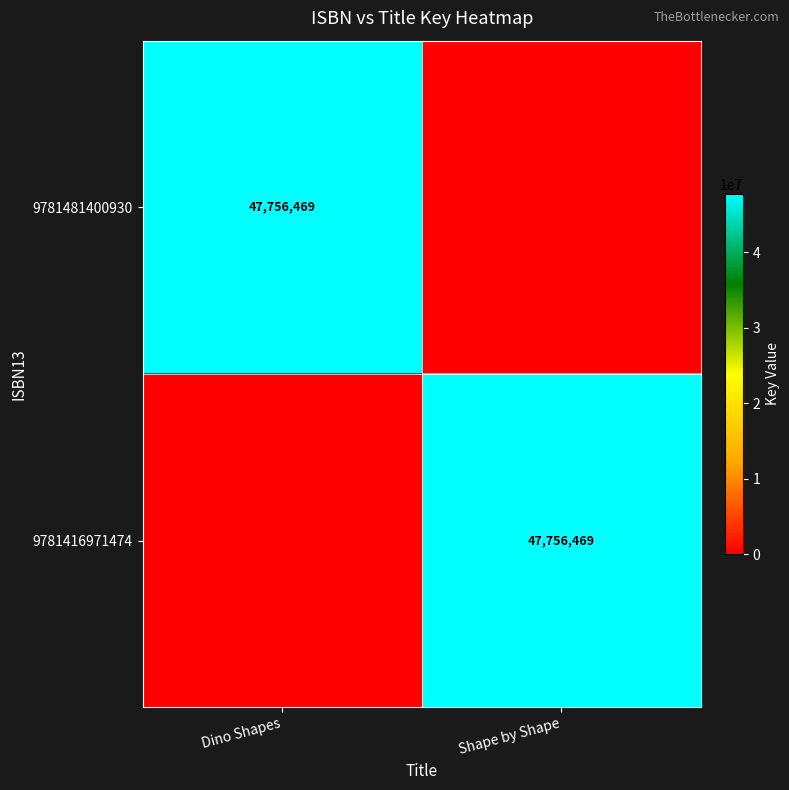

Which category has the highest value across all series?

Dino Shapes